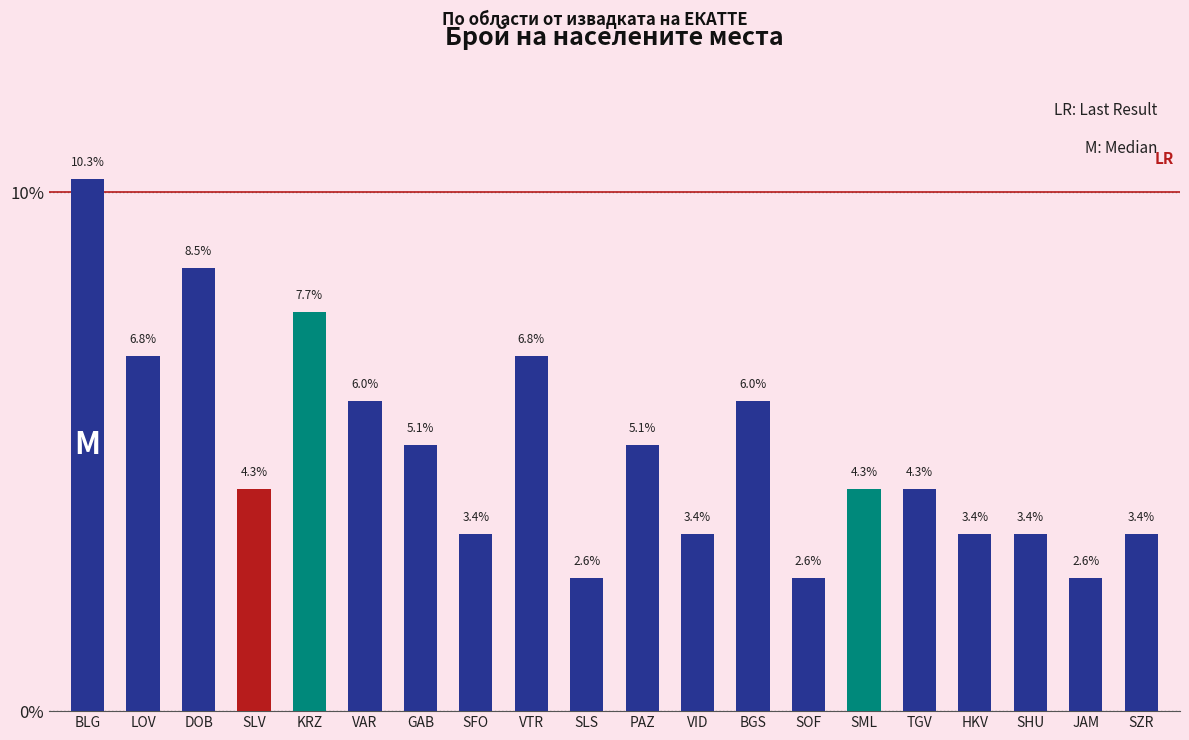

At which label is the value closest to 0?

SLS